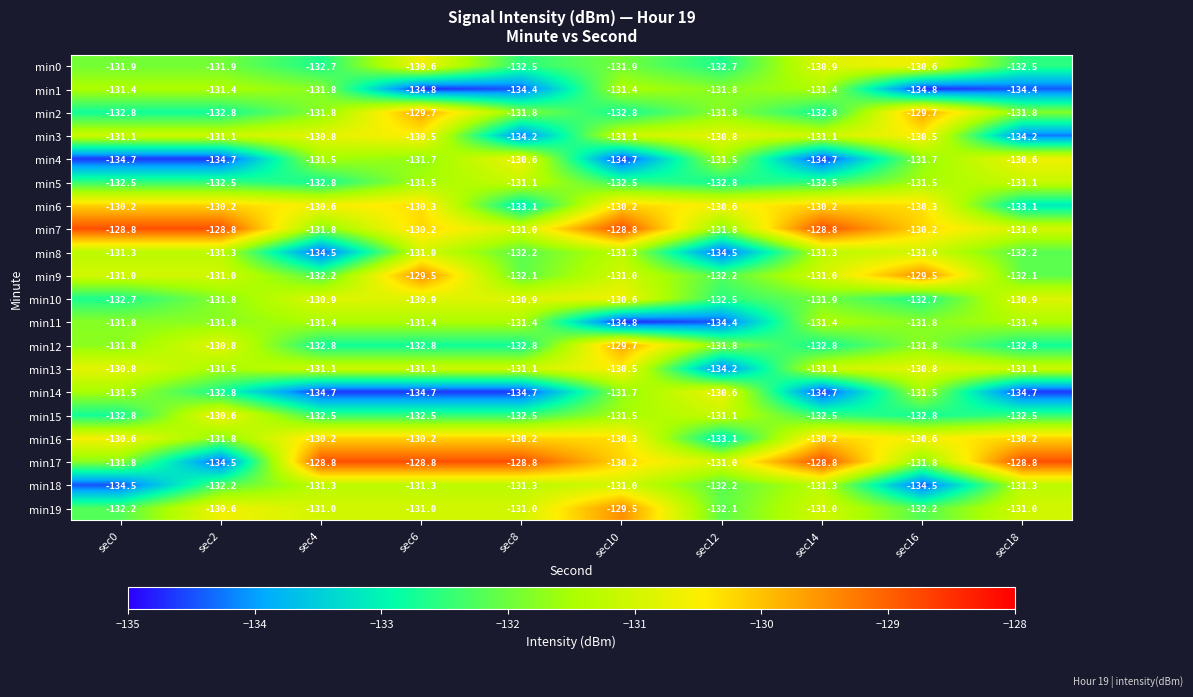

What is the average value of the min6 series?

-130.9